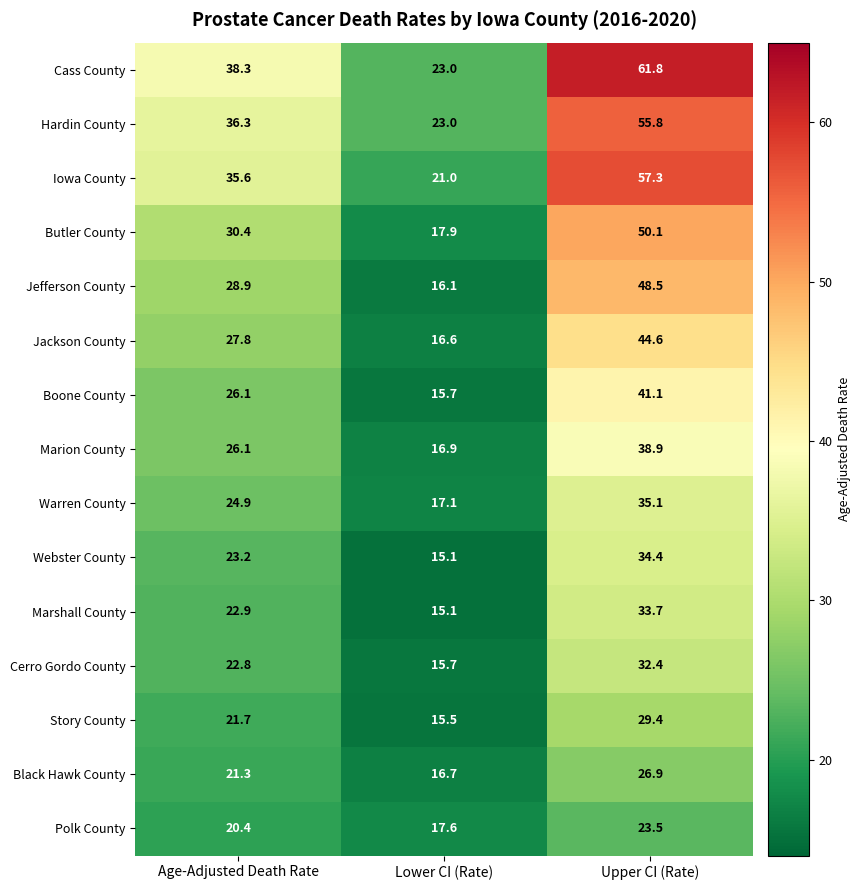

The value of Marion County at Upper CI (Rate) is 50.9. True or false?

False